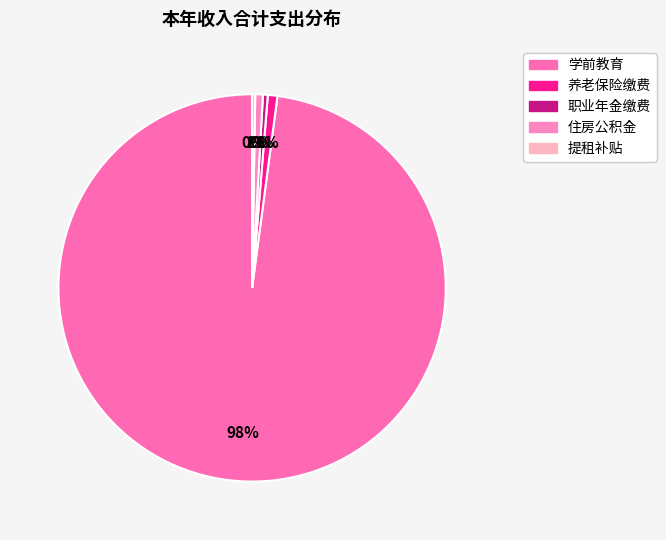

How many slices are in this pie chart?

5